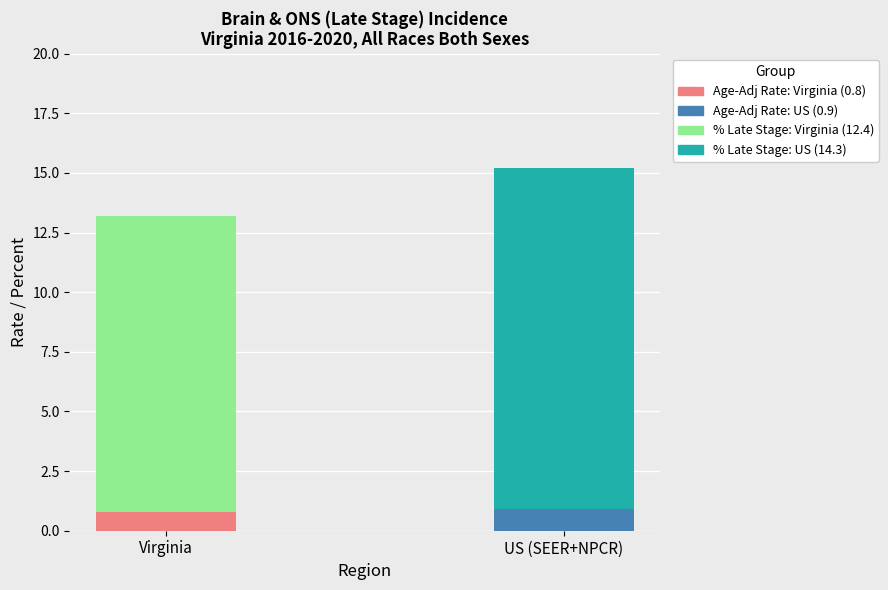

Does the chart contain stacked bars?

Yes